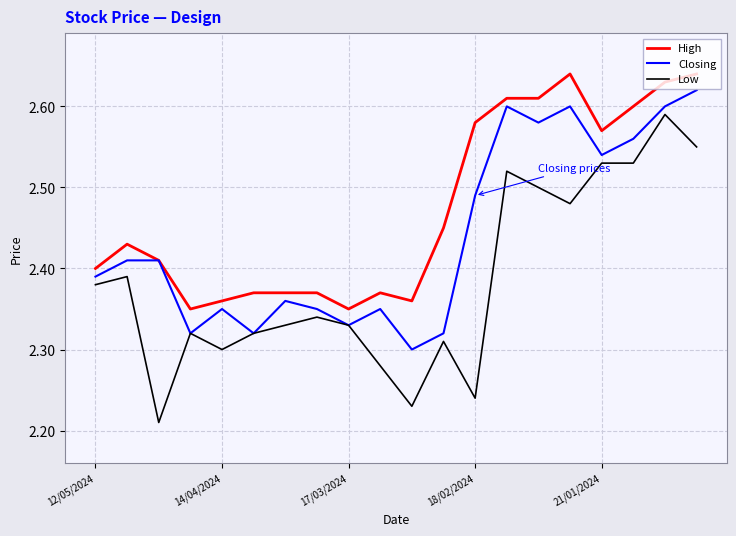

Which series has the largest total across all categories?

High